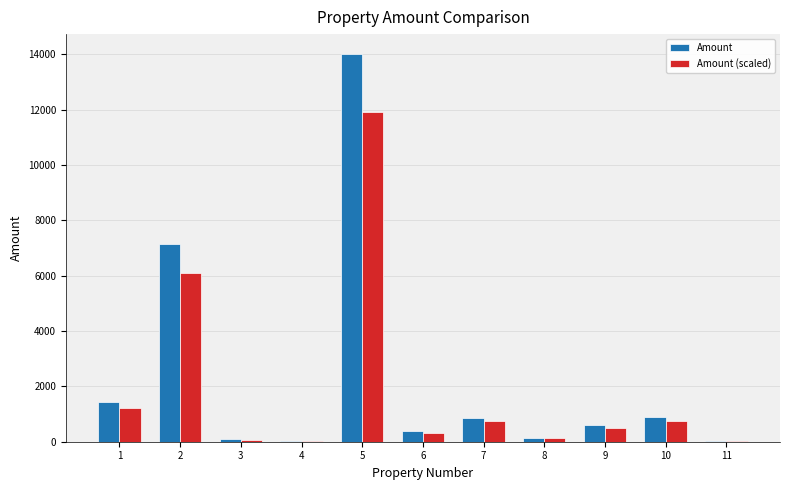

What is the spread (max minus min) of values at 11?

2.6